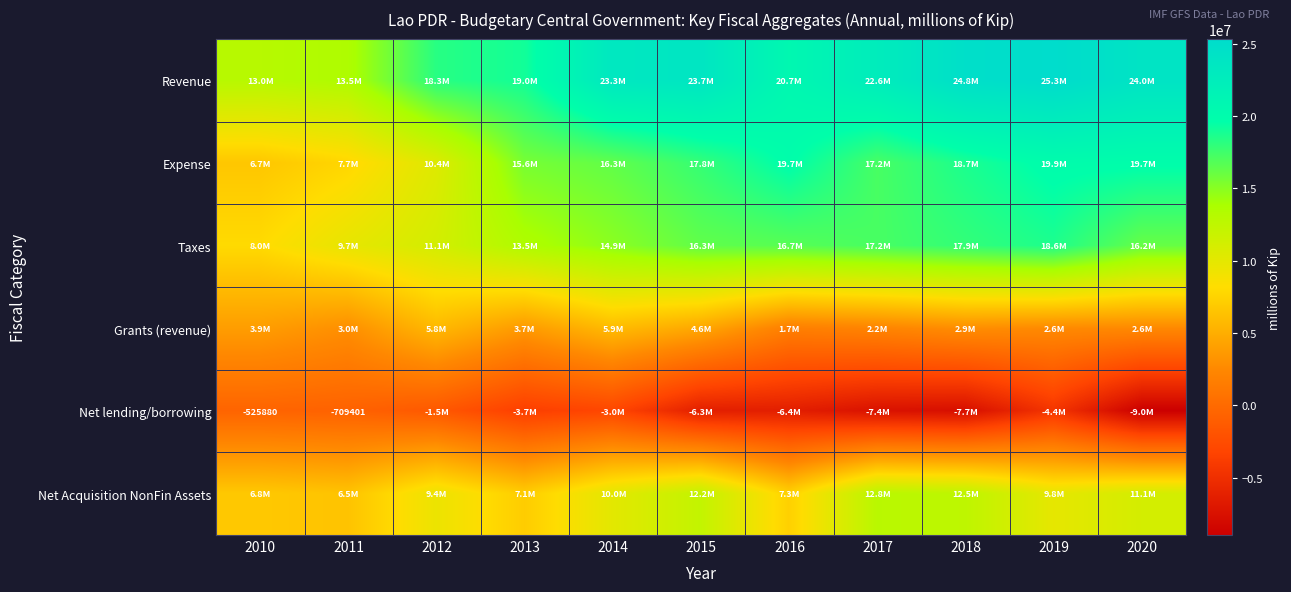

Rank the categories by Revenue value from lowest to highest.

2010, 2011, 2012, 2013, 2016, 2017, 2014, 2015, 2020, 2018, 2019